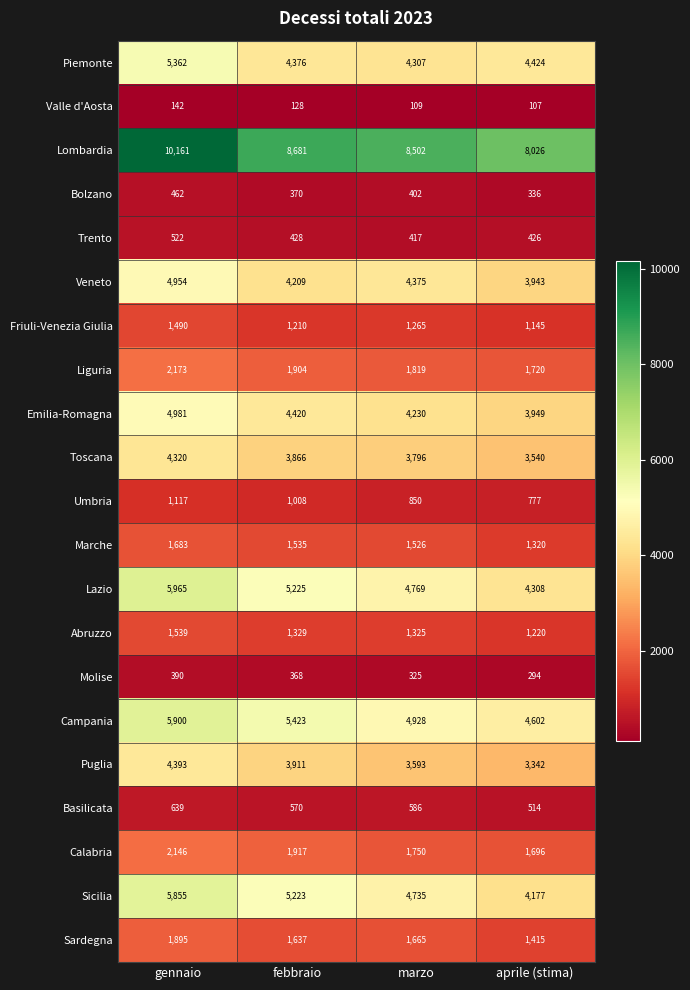

Which series has the largest total across all categories?

Lombardia